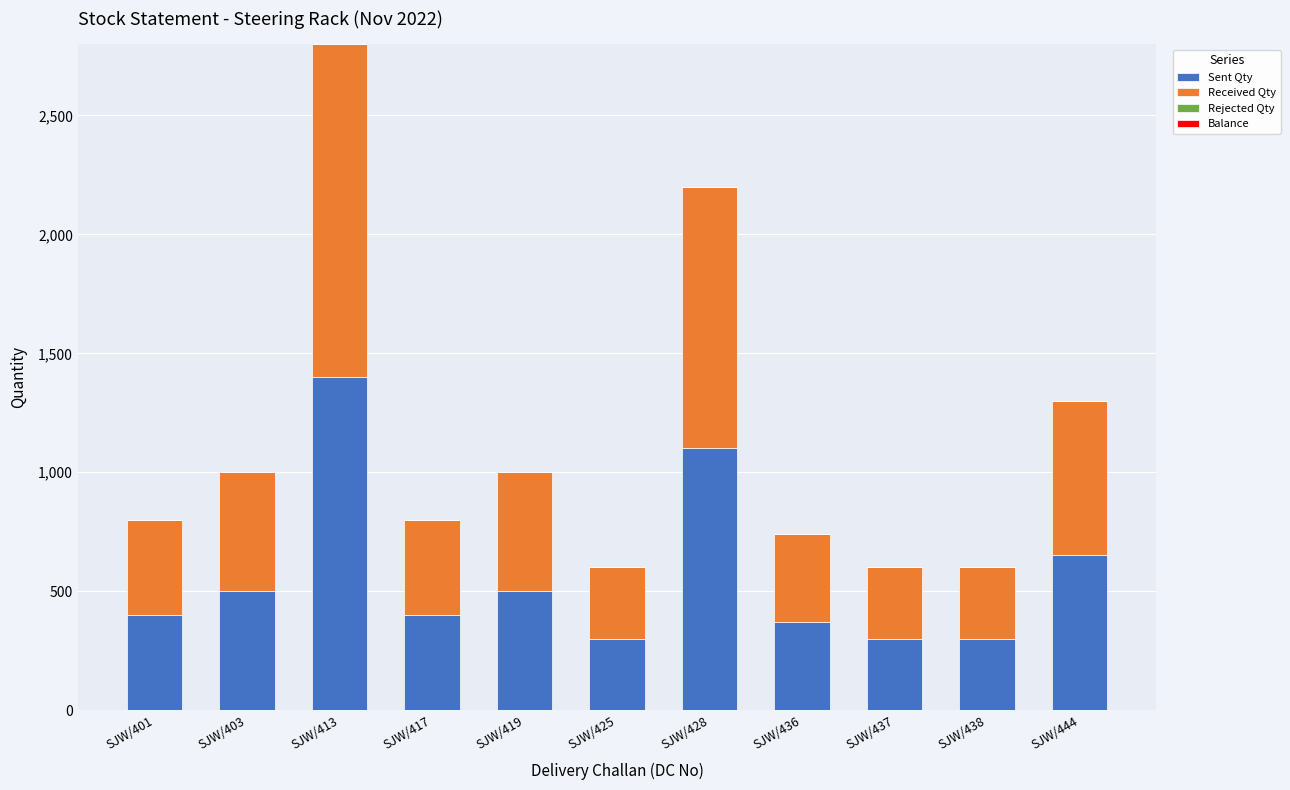

What is the highest value of the Sent Qty series?

1400